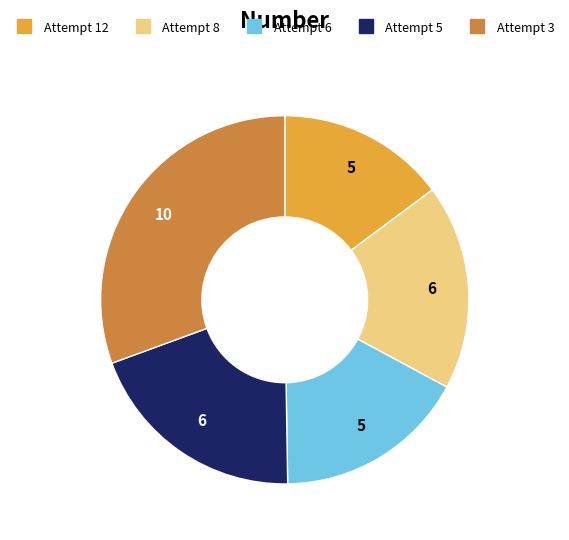

Combined, do Attempt 8 and Attempt 5 account for over 50%?

No